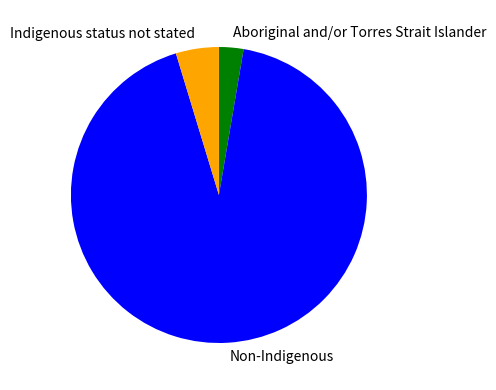

True or false: Aboriginal and/or Torres Strait Islander accounts for 11% of the total.

False